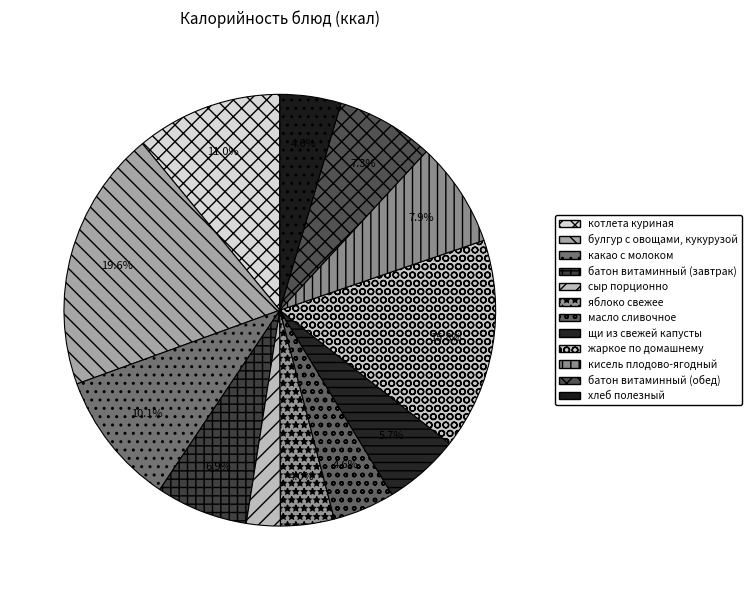

Do сыр порционно and котлета куриная together represent more than half of the pie?

No